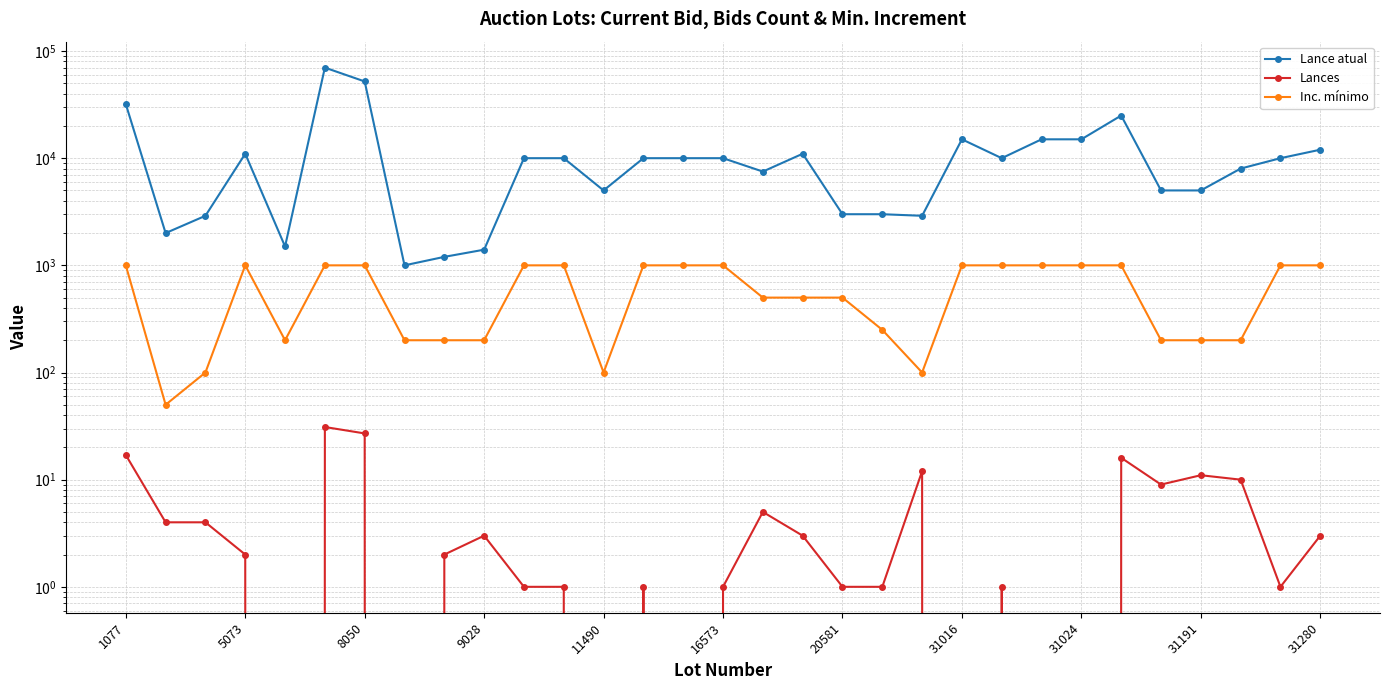

What is the difference between the maximum and minimum values in the Inc. mínimo series?

950